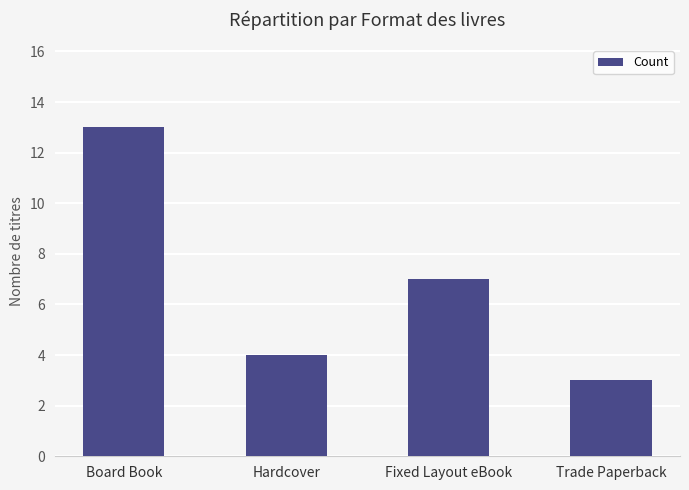

Read the value at Hardcover, to the nearest 5.

5